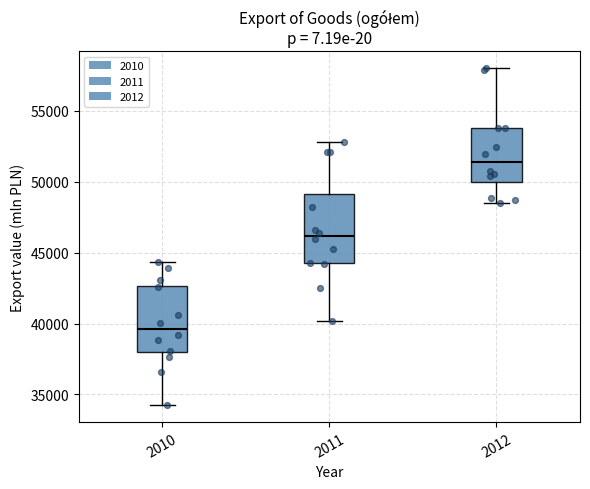

Where does the median line of the box at x = 2010 sit on the y-axis? The values are not printed on the chart, so give them approximately, as read against the axis.

39500